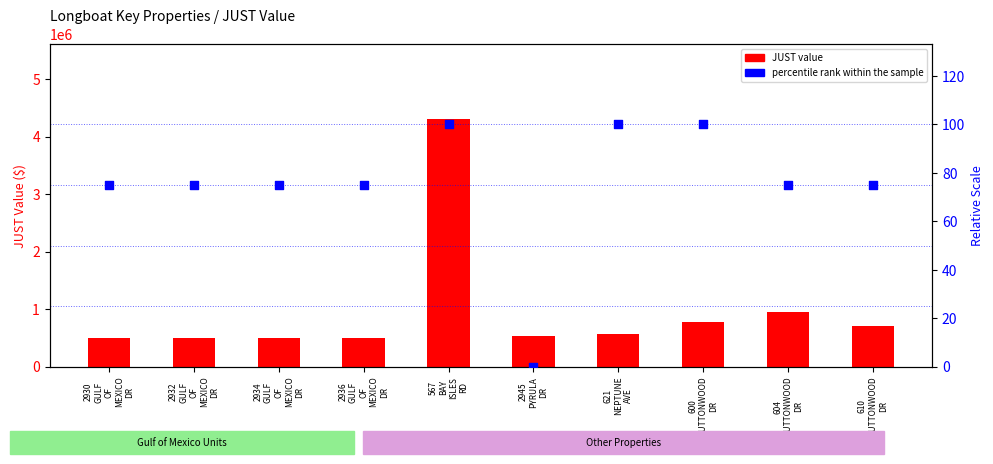

Is the value of percentile rank within the sample at 600
BUTTONWOOD
DR greater than the value of JUST value at 2930
GULF
OF
MEXICO
DR?

No